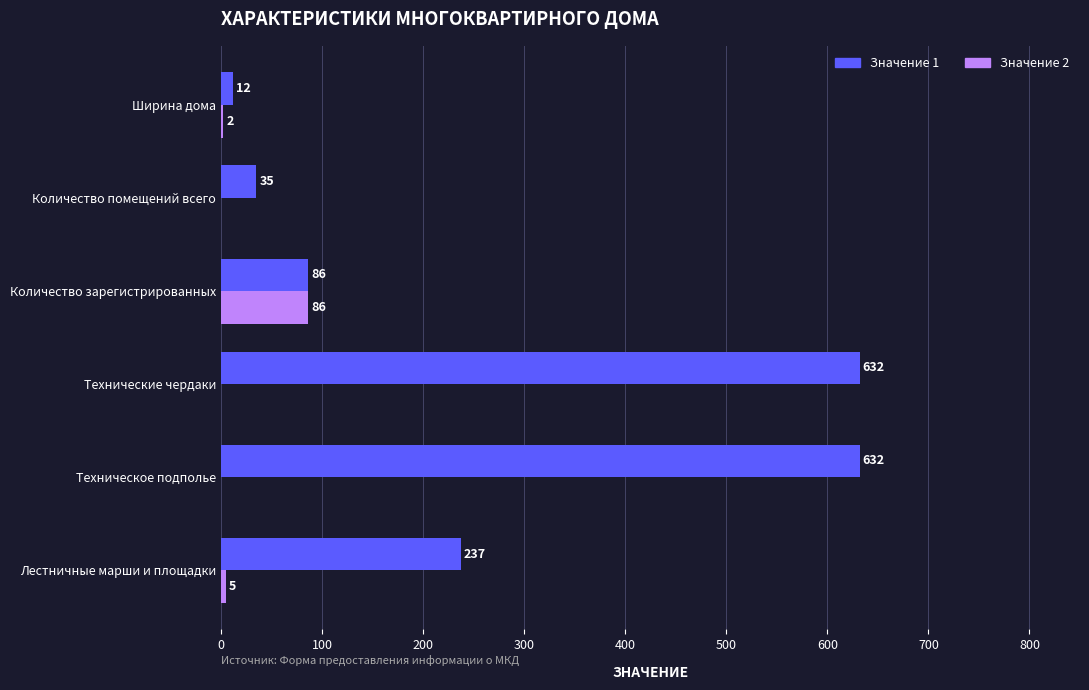

At which label is Значение 2 closest to 43?

Лестничные марши и площадки